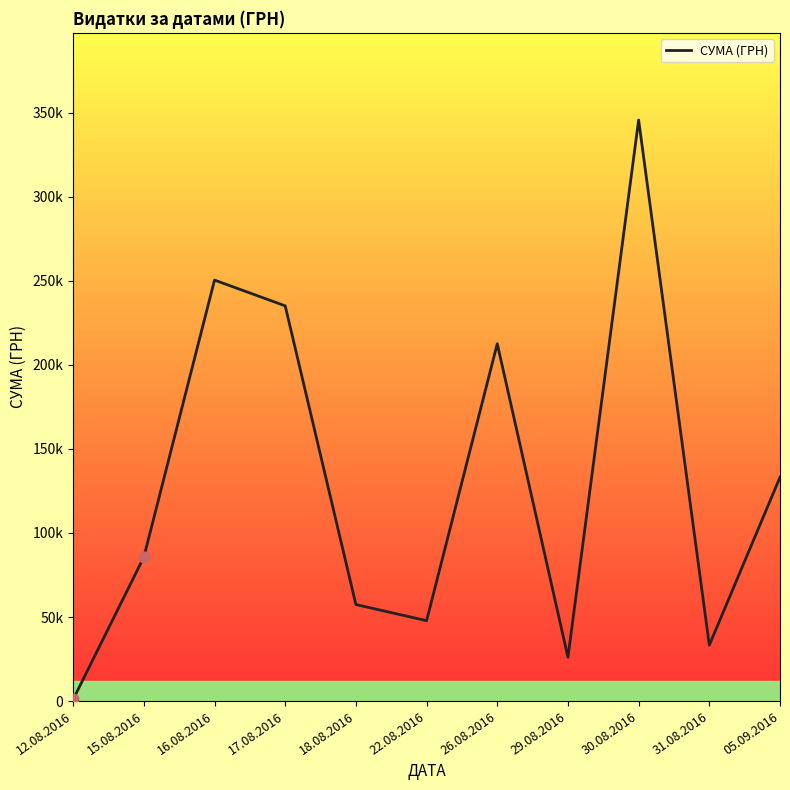

Between 15.08.2016 and 16.08.2016, which is larger?

16.08.2016